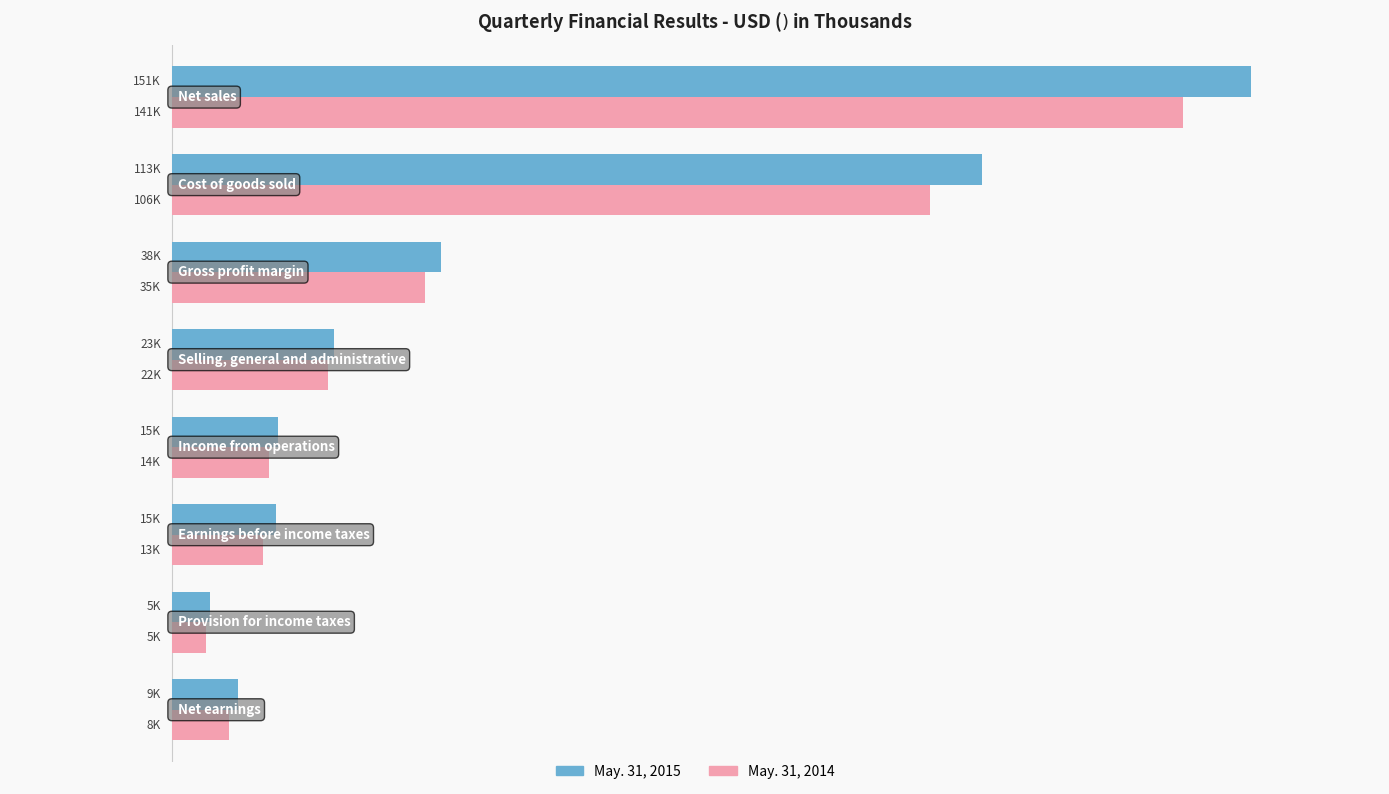

What are all the series names shown in the legend?

May. 31, 2015, May. 31, 2014